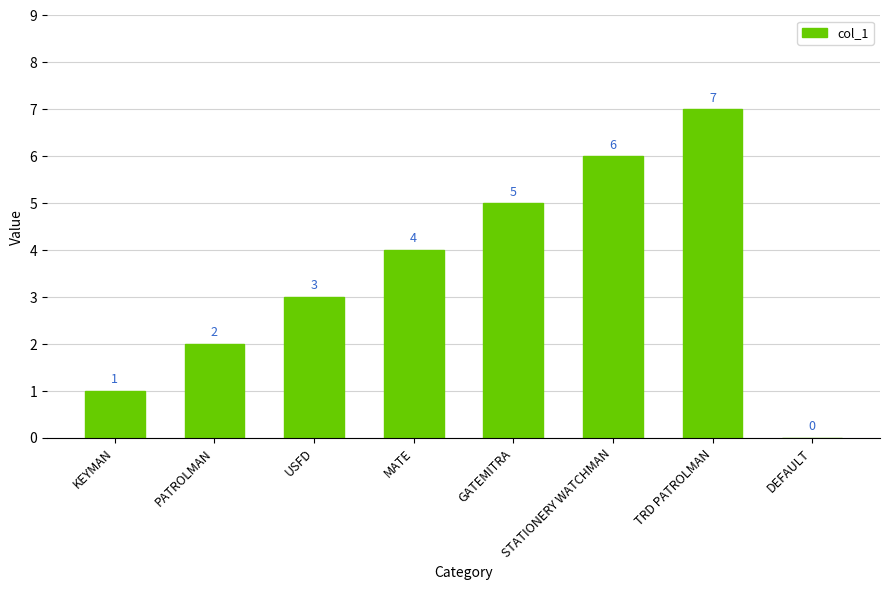

Where is the data nearest to the value 3?

USFD